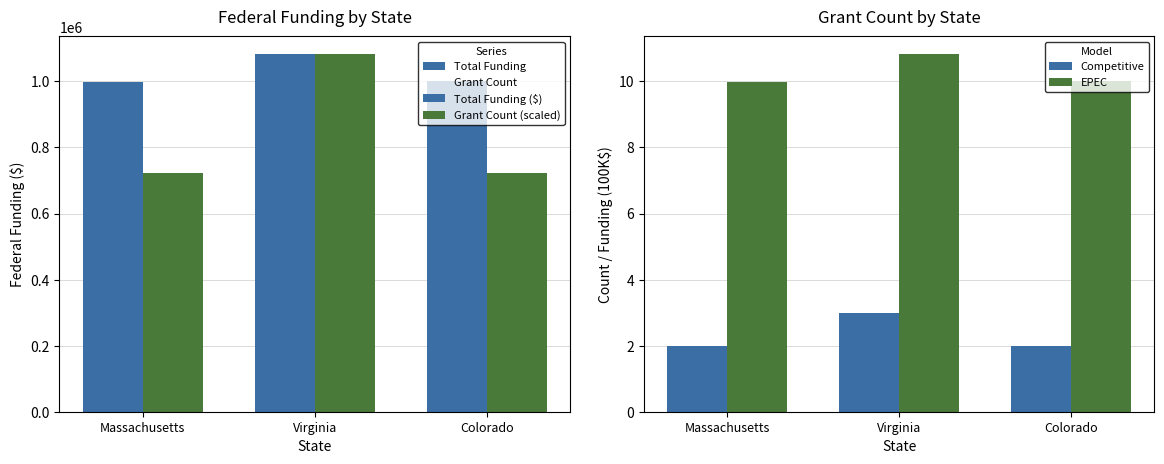

Reading left to right, transcribe all the data shown in this chart.

Total Funding: Massachusetts=997029.0	Virginia=1082133.0	Colorado=1000000.0
Grant Count: Massachusetts=2.0	Virginia=3.0	Colorado=2.0
Total Funding ($): Massachusetts=997029.0	Virginia=1082133.0	Colorado=1000000.0
Grant Count (scaled): Massachusetts=721422.0	Virginia=1082133.0	Colorado=721422.0
Competitive: Massachusetts=2.0	Virginia=3.0	Colorado=2.0
EPEC: Massachusetts=10.0	Virginia=10.8	Colorado=10.0